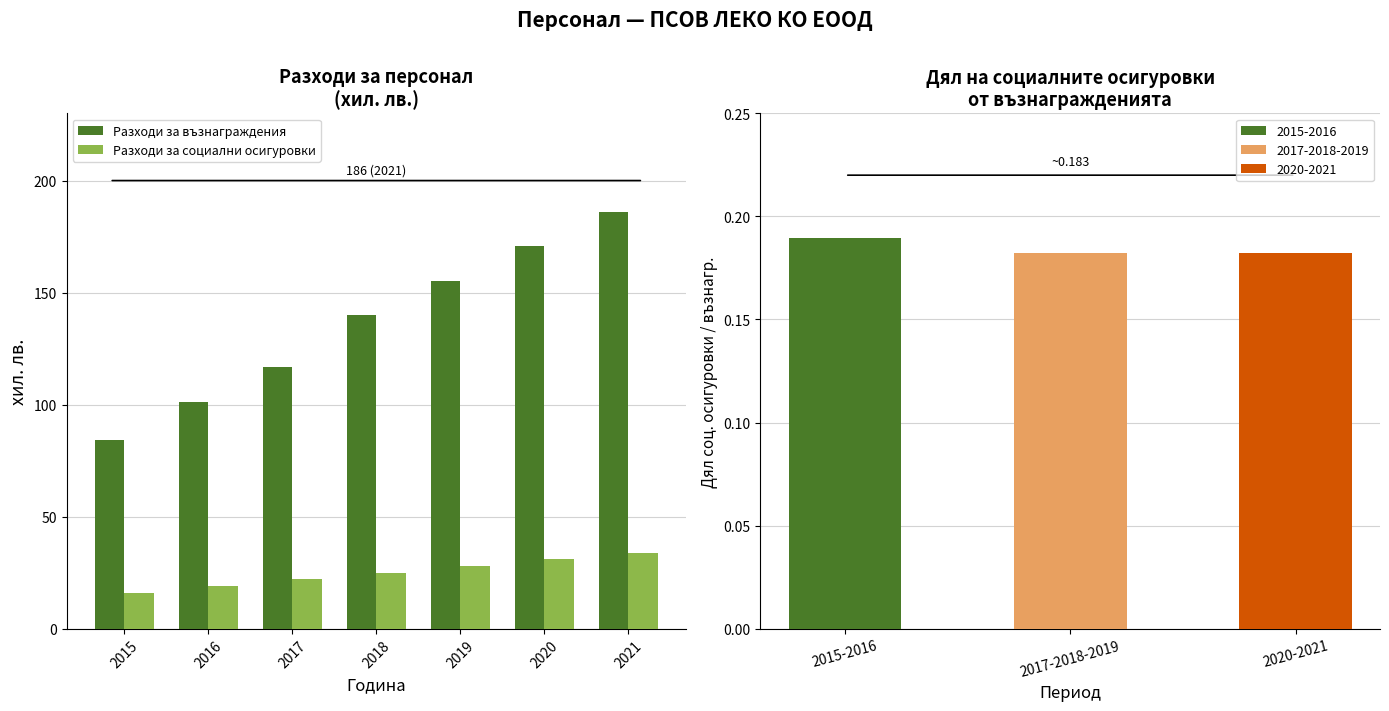

Rank the series by their average value, from lowest to highest.

Разходи за социални осигуровки, Разходи за възнаграждения